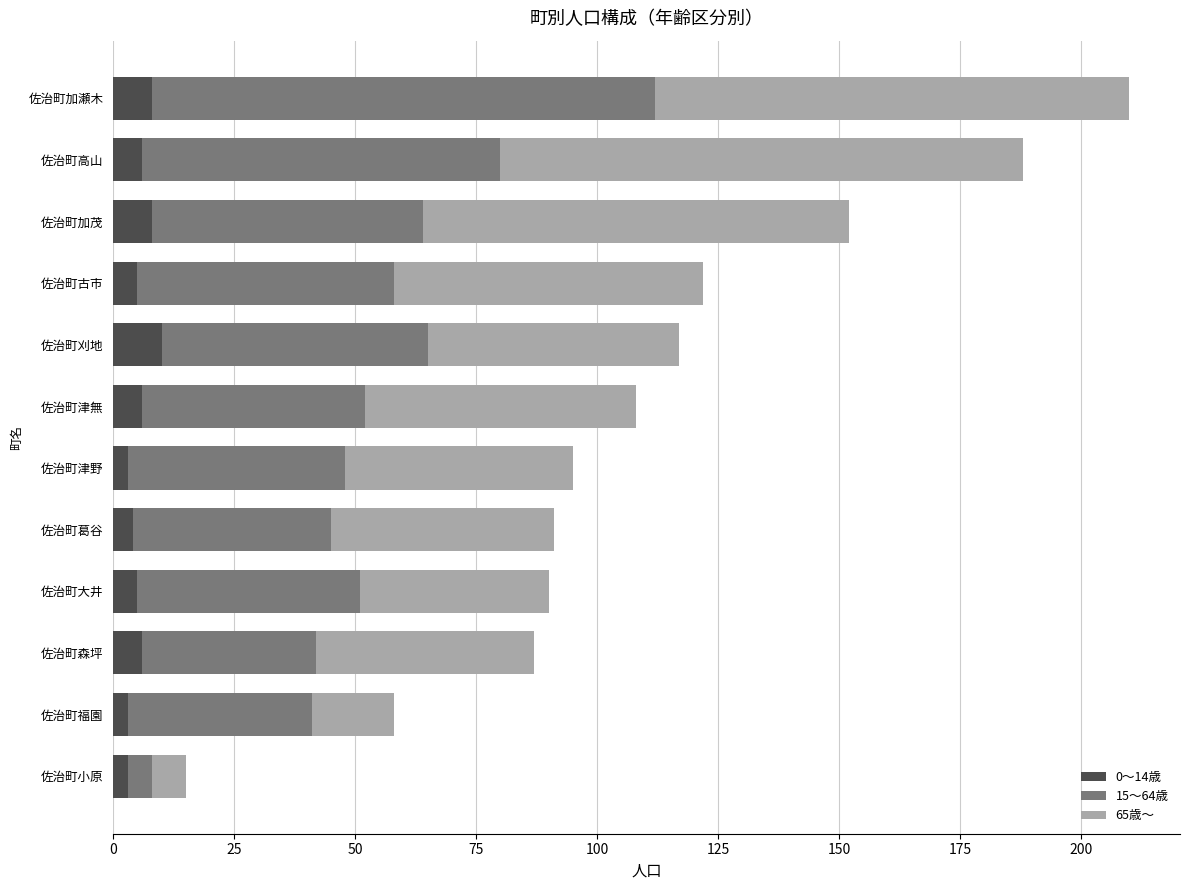

What is the average value of the 0～14歳 series?

6